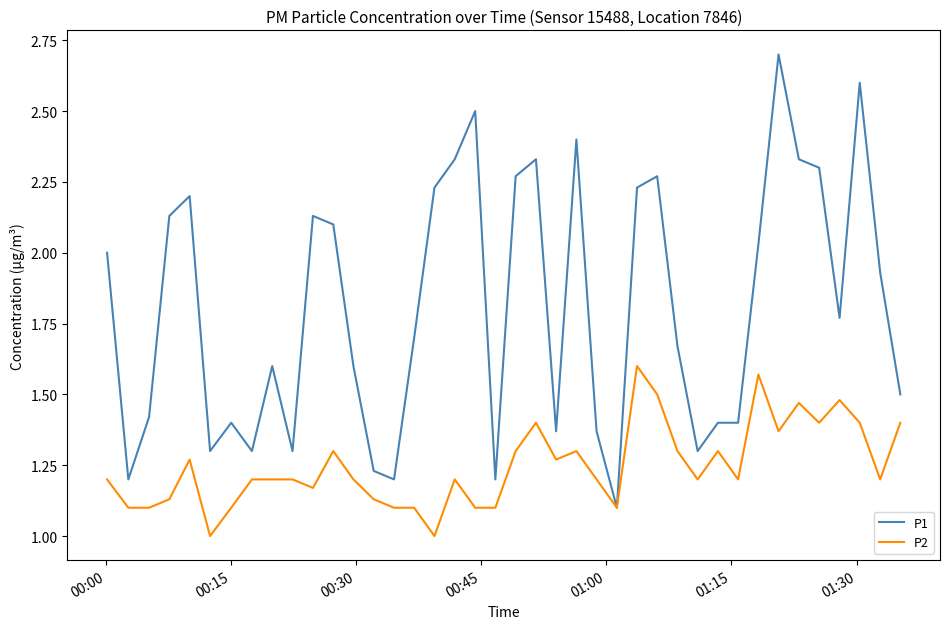

What is the greatest value displayed?

2.7